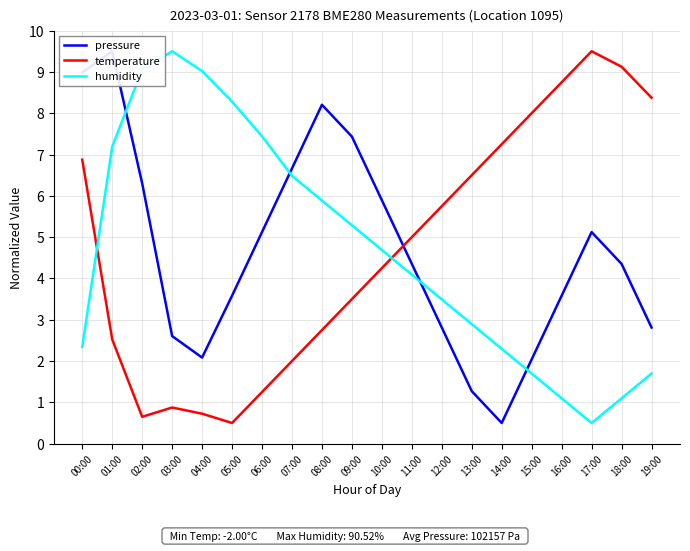

Where do temperature and pressure first cross each other?

10:00 and 11:00